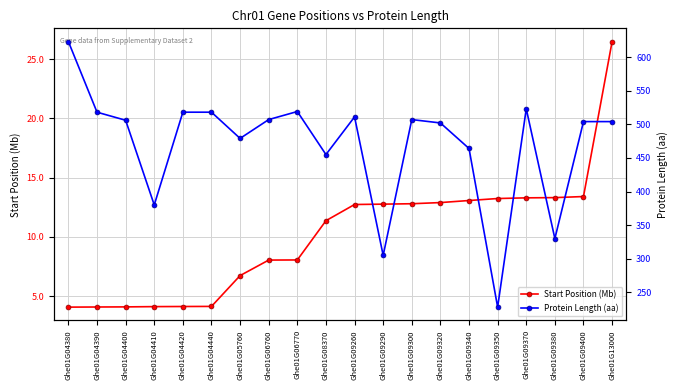

Reading left to right, list all the values displayed in this chart.

Start Position (Mb): Ghe01G04380=4.1	Ghe01G04390=4.1	Ghe01G04400=4.1	Ghe01G04410=4.1	Ghe01G04420=4.1	Ghe01G04440=4.1	Ghe01G05760=6.7	Ghe01G06760=8.0	Ghe01G06770=8.1	Ghe01G08370=11.4	Ghe01G09260=12.7	Ghe01G09290=12.8	Ghe01G09300=12.8	Ghe01G09320=12.9	Ghe01G09340=13.1	Ghe01G09350=13.2	Ghe01G09370=13.3	Ghe01G09380=13.3	Ghe01G09400=13.4	Ghe01G13000=26.5
Protein Length (aa): Ghe01G04380=623.0	Ghe01G04390=518.0	Ghe01G04400=506.0	Ghe01G04410=380.0	Ghe01G04420=518.0	Ghe01G04440=518.0	Ghe01G05760=479.0	Ghe01G06760=507.0	Ghe01G06770=519.0	Ghe01G08370=455.0	Ghe01G09260=511.0	Ghe01G09290=305.0	Ghe01G09300=507.0	Ghe01G09320=502.0	Ghe01G09340=464.0	Ghe01G09350=228.0	Ghe01G09370=523.0	Ghe01G09380=330.0	Ghe01G09400=504.0	Ghe01G13000=504.0